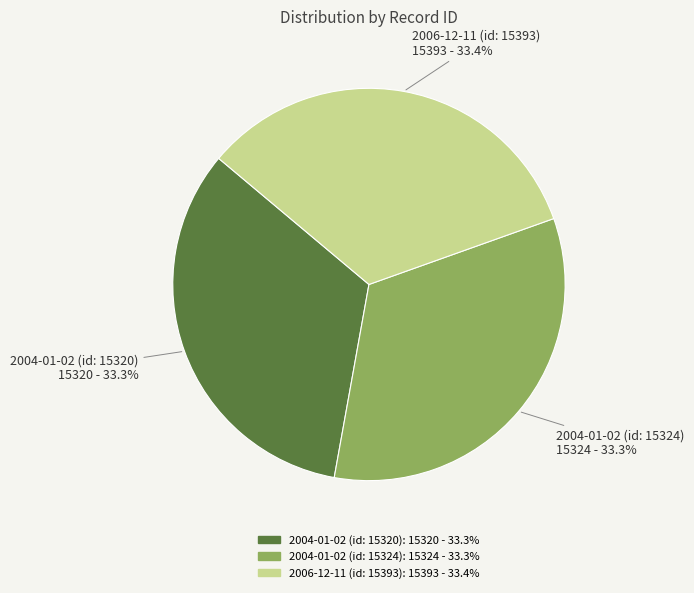

To the nearest percent, what portion does 2004-01-02 (id: 15324) represent?

33%